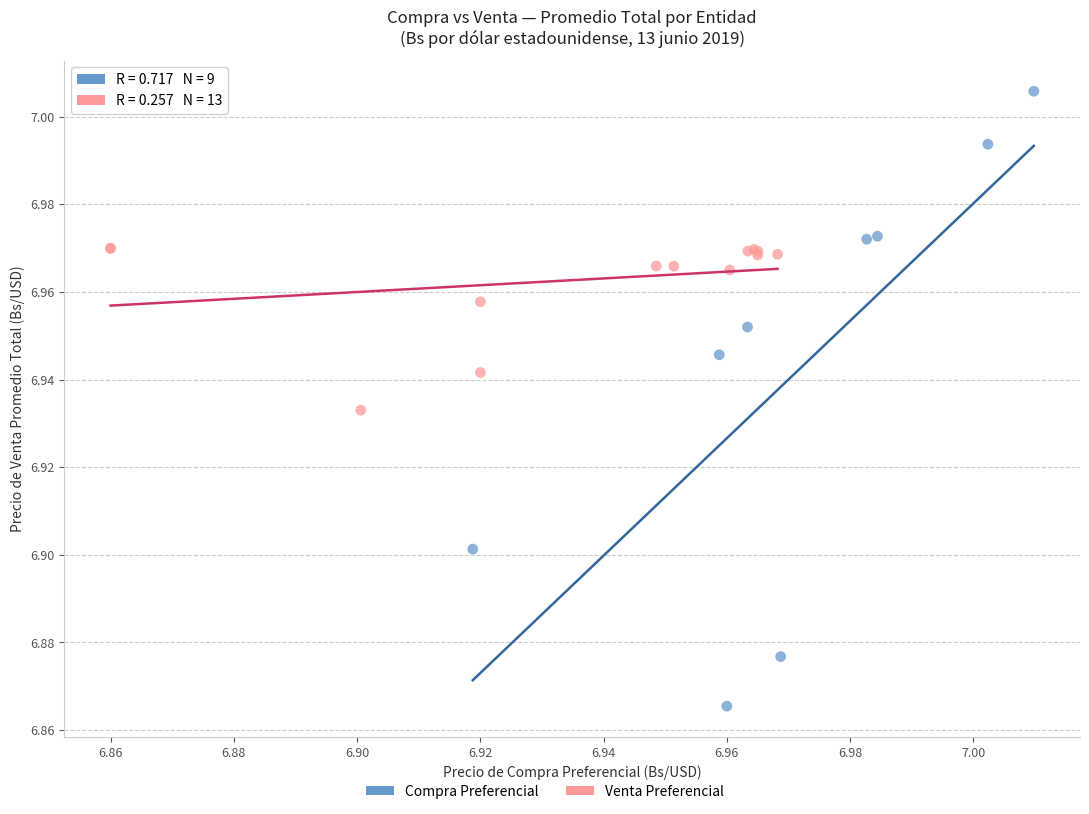

Which series contains the highest Y value?

Compra Preferencial